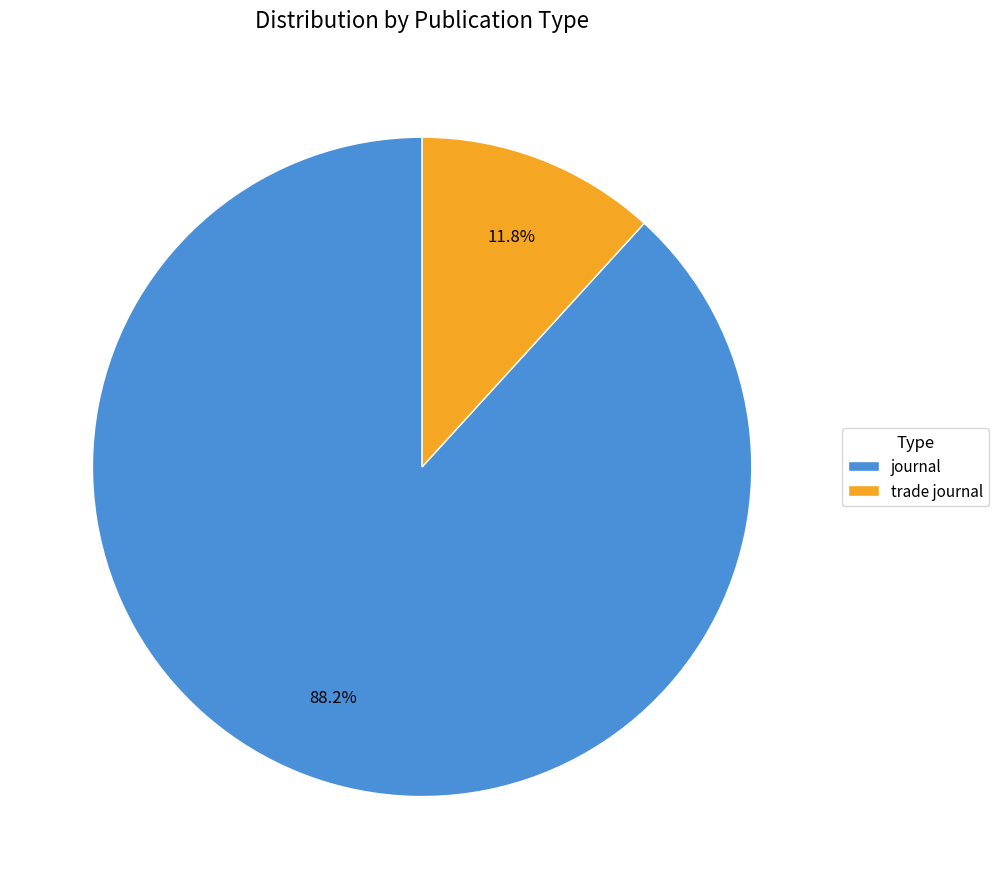

What percentage is the trade journal slice, to the nearest percent?

12%